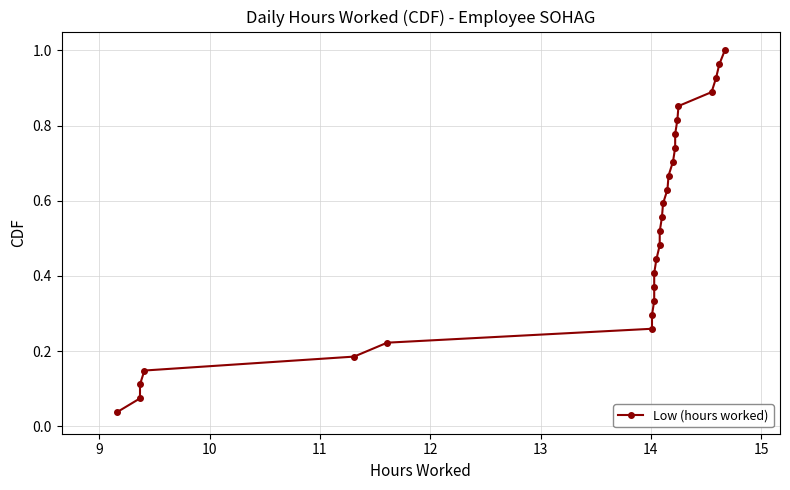

What is the greatest value displayed?

1.0